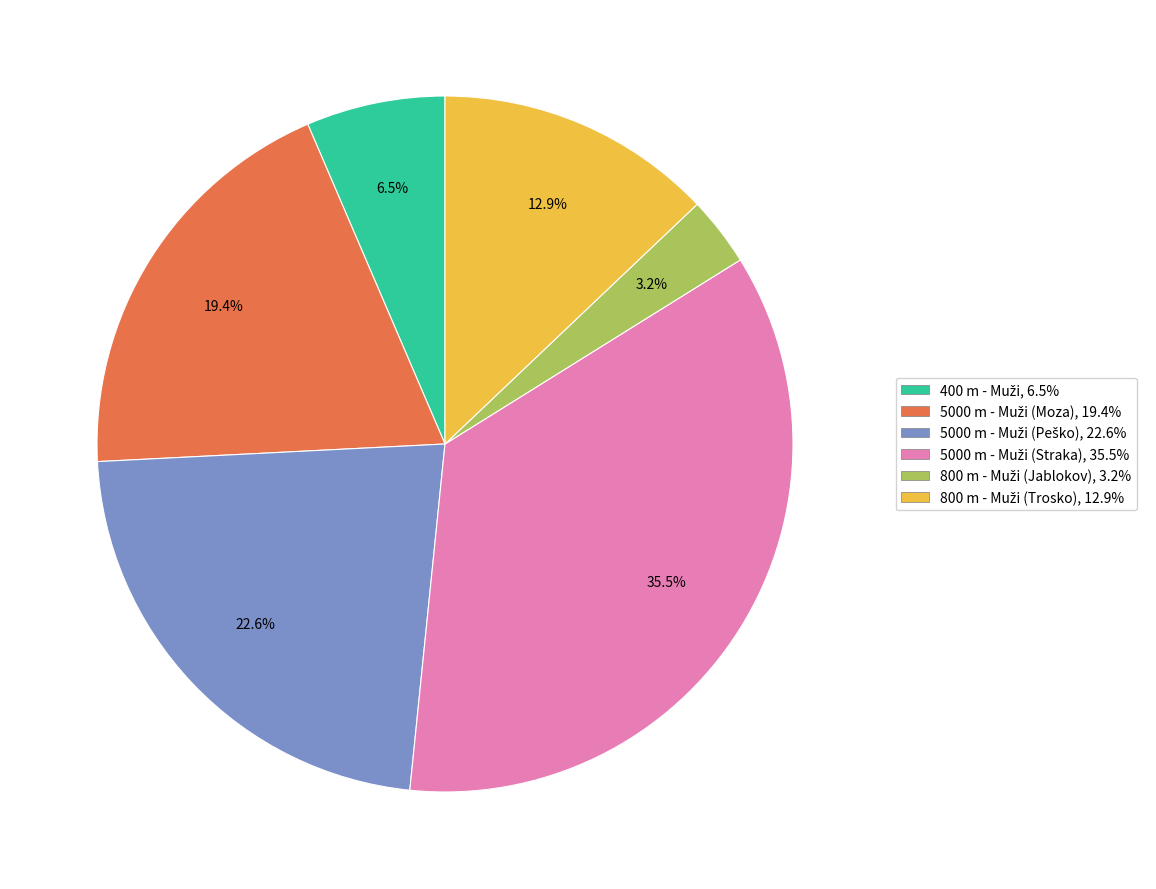

Does any single category account for the majority?

No